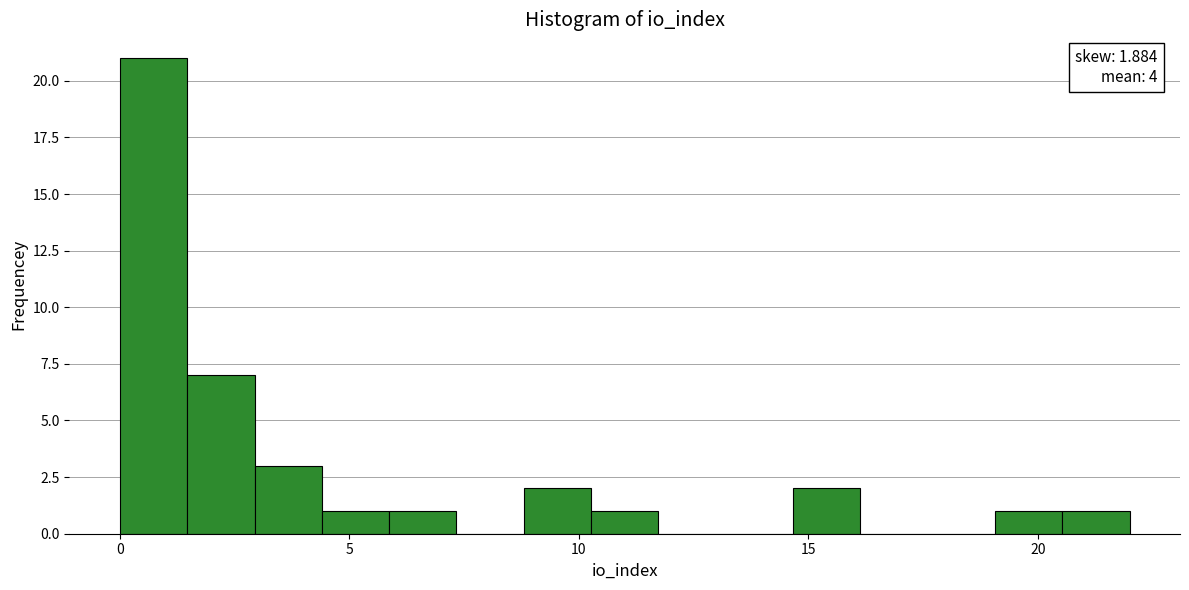

Around what value on the x-axis is the tallest bar? Give the approximate position of its centre, as read against the axis.

0.5